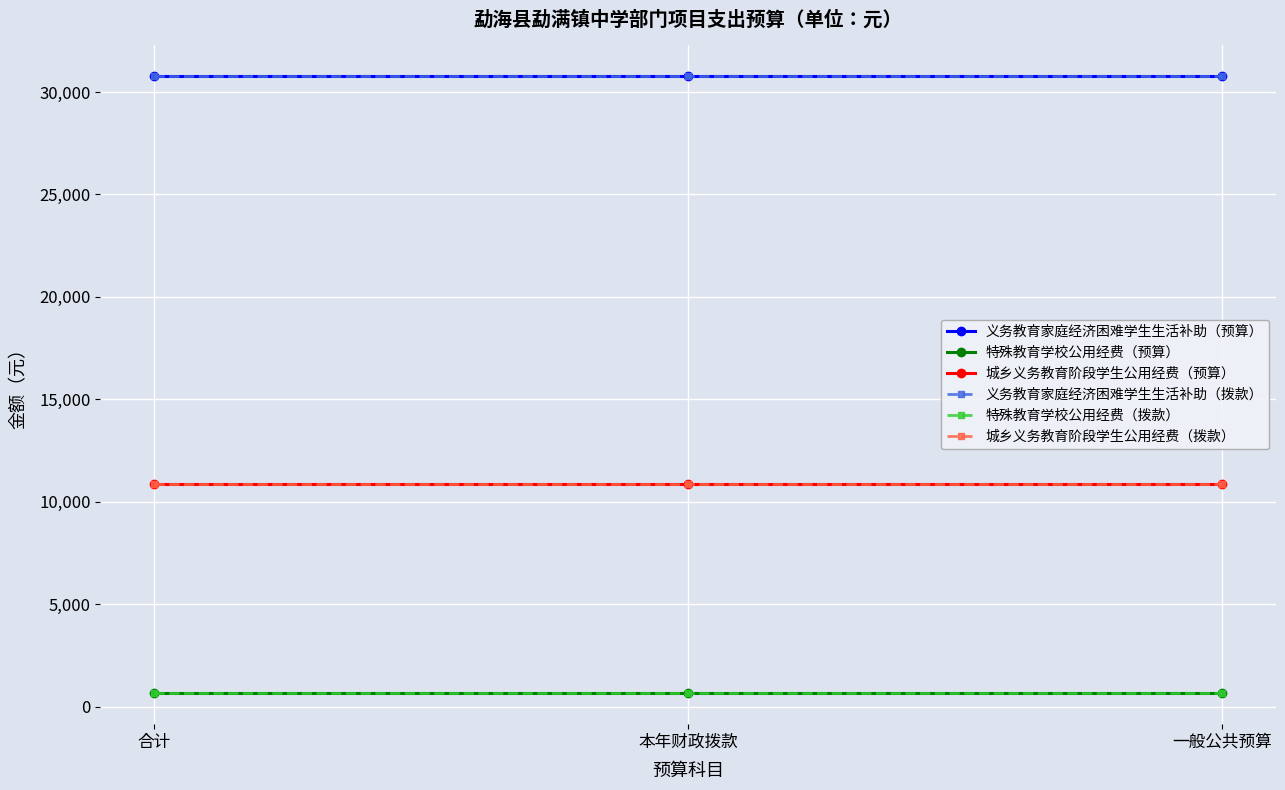

What is the difference between the highest and lowest values at 一般公共预算?

30149